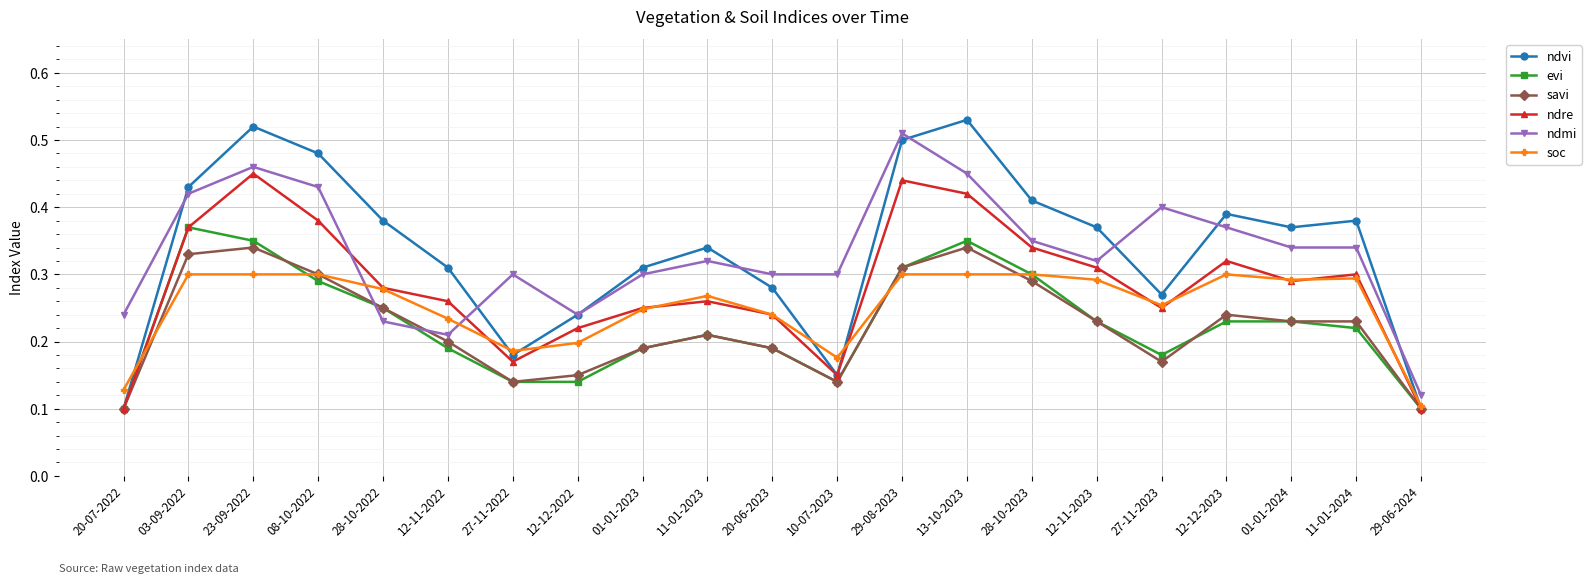

Between 12-11-2023 and 12-12-2023, which series saw the biggest shift?

ndmi